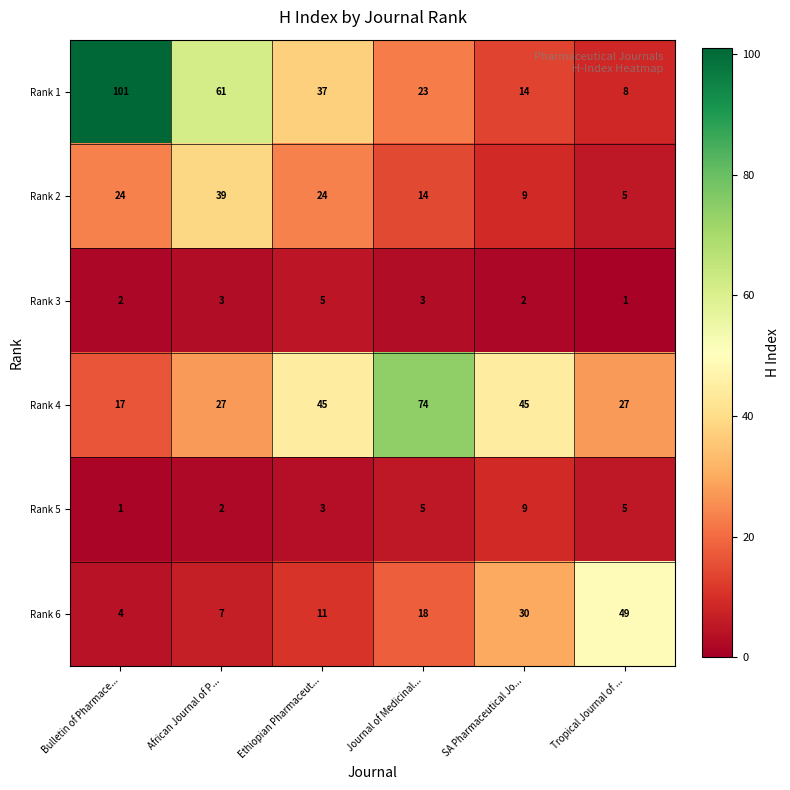

List the series in order of their peak value, lowest first.

Rank 3, Rank 5, Rank 2, Rank 6, Rank 4, Rank 1